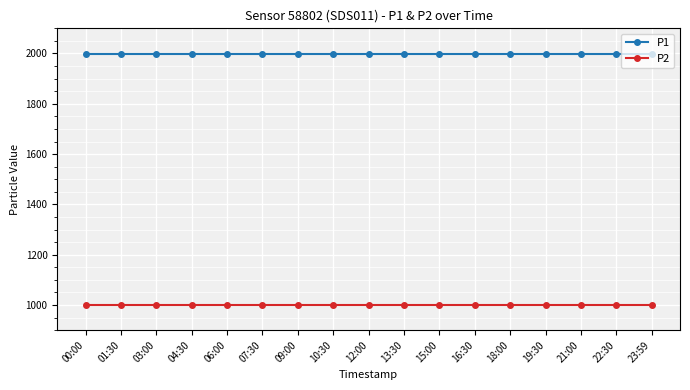

Rank the series by their average value, from highest to lowest.

P1, P2